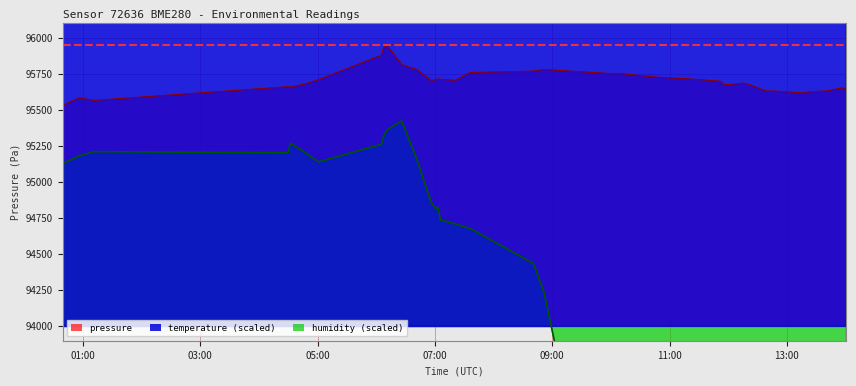

What position from the left is 2022-08-19T06:10:52?

11